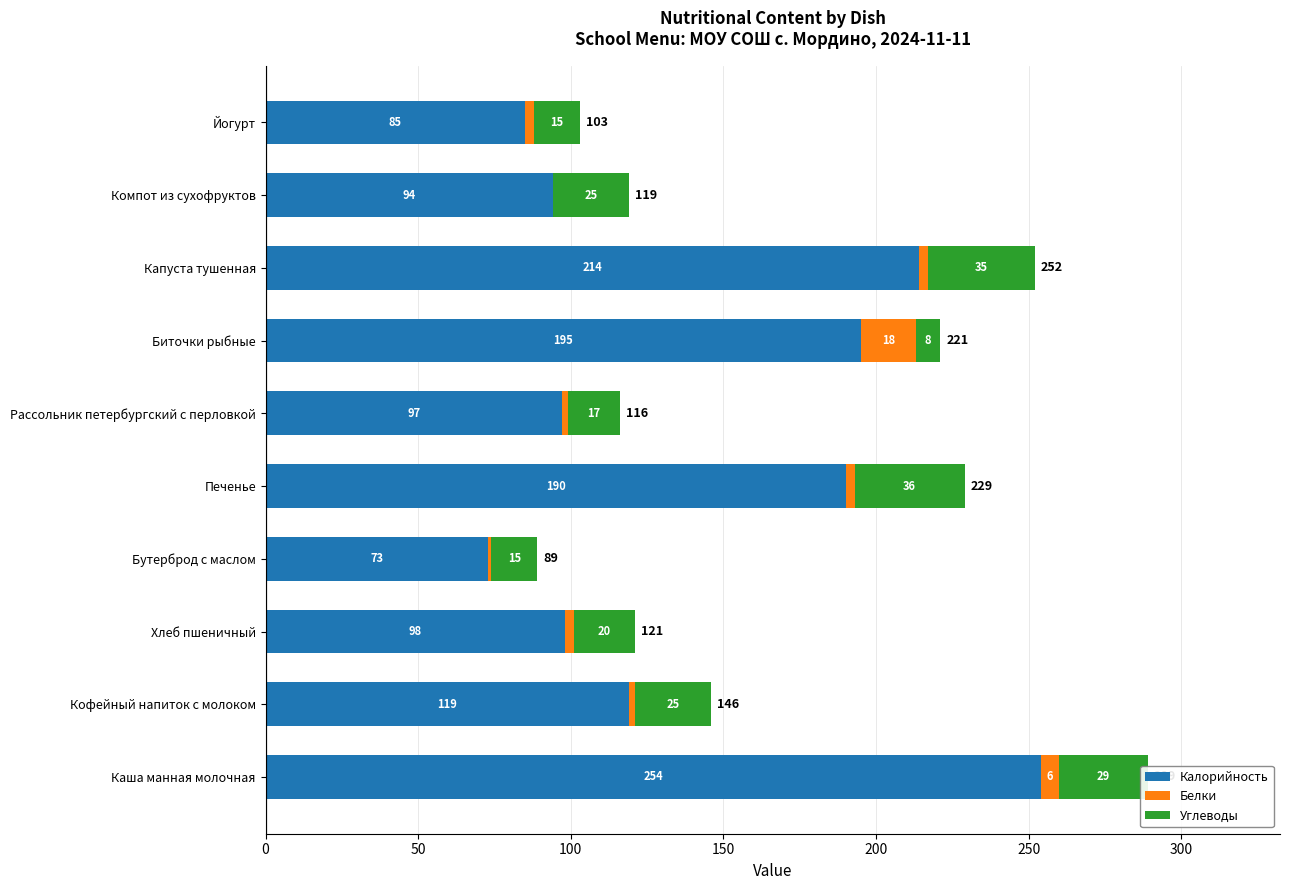

What is the approximate value of Калорийность at Кофейный напиток с молоком?

119